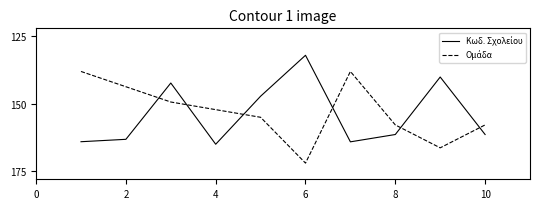

What is the smallest value displayed?

132.0